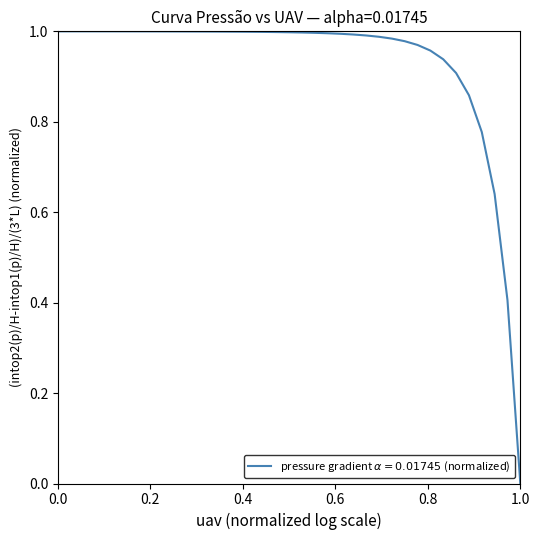

How many series are shown in this chart?

1